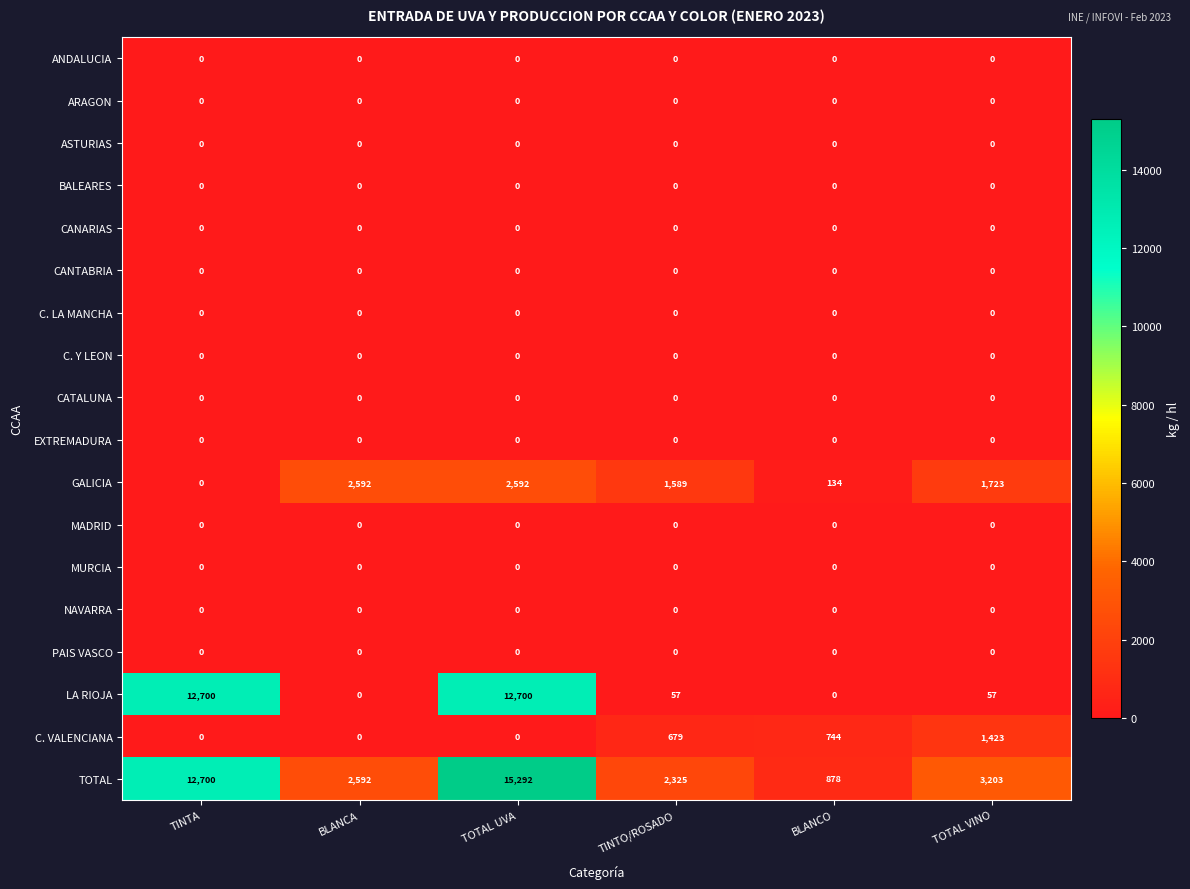

The CANARIAS series shows 0 at TOTAL UVA. True or false?

True